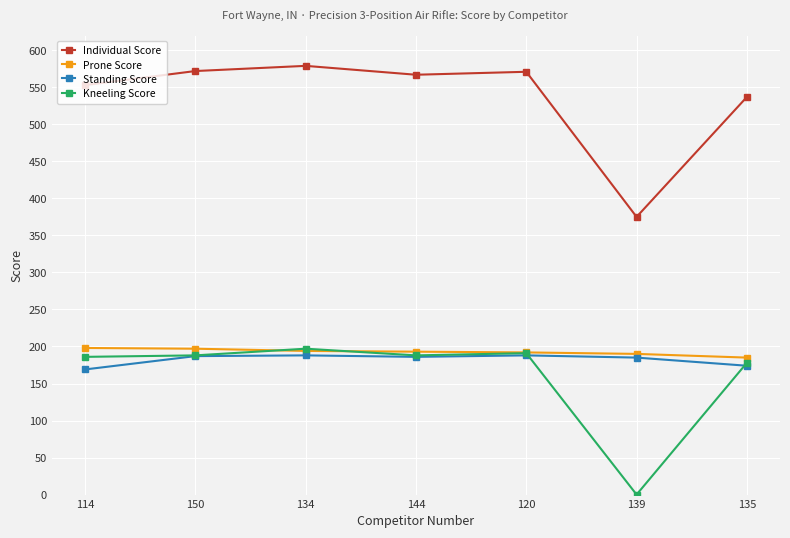

Is it true that Prone Score equals 193 at 144?

True